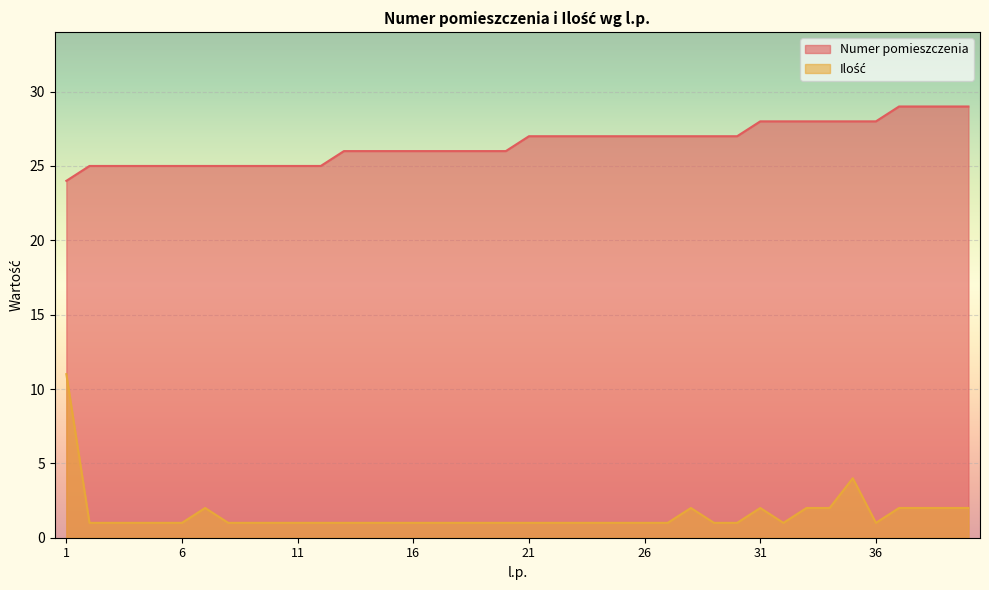

How many lines are shown in the chart?

2